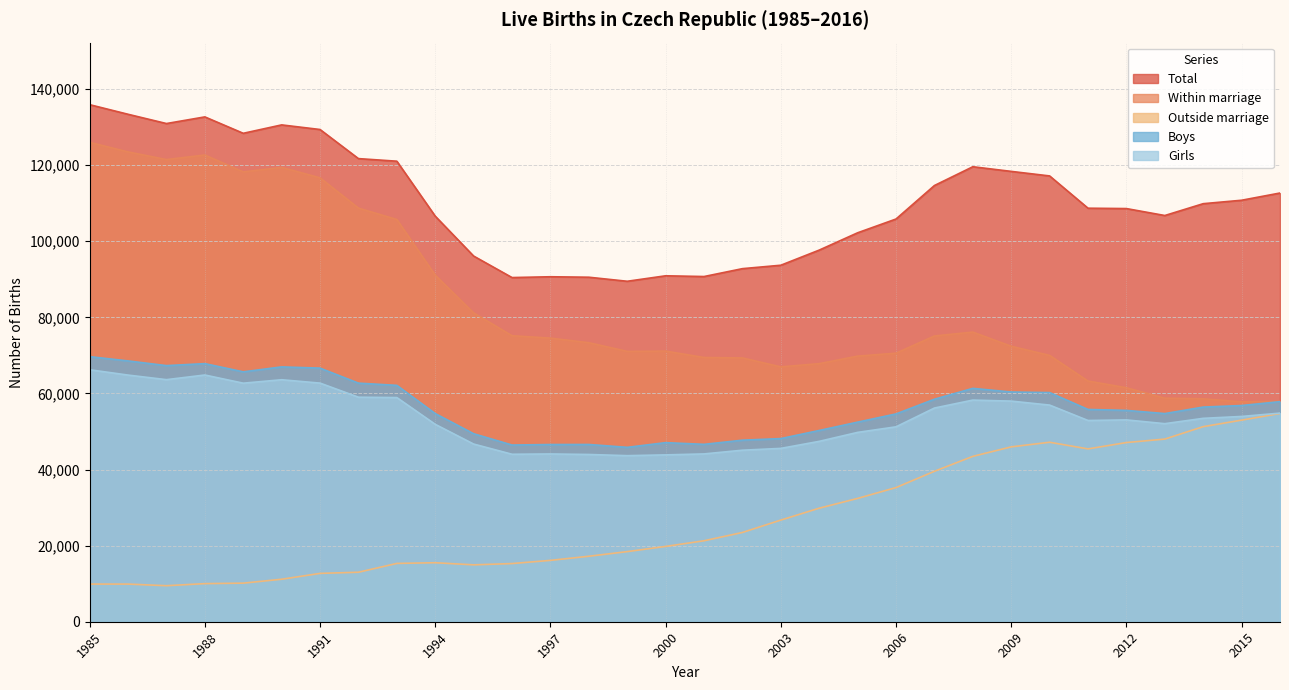

Reading left to right, extract all data points from this chart.

Total: 135881	133356	130921	132667	128356	130564	129354	121705	121025	106579	96097	90446	90657	90535	89471	90910	90715	92786	93685	97664	102211	105831	114632	119570	118348	117153	108673	108576	106751	109860	110764	112663
Within marriage: 125987	123464	121455	122653	118215	119397	116651	108697	105702	91072	81150	75158	74532	73326	71045	71118	69439	69327	66972	67825	69802	70572	75095	76113	72394	69989	63252	61488	58751	58593	57788	57930
Outside marriage: 9894	9892	9466	10014	10141	11167	12703	13008	15323	15507	14947	15288	16125	17209	18426	19792	21276	23459	26713	29839	32409	35259	39537	43457	45954	47164	45421	47088	48000	51267	52976	54733
Boys: 69662	68539	67305	67830	65669	66970	66644	62701	62115	54704	49405	46435	46570	46581	45829	47064	46616	47712	48131	50262	52453	54612	58475	61326	60368	60220	55789	55536	54702	56410	56817	57837
Girls: 66219	64817	63616	64837	62687	63594	62710	59004	58910	51875	46692	44011	44087	43954	43642	43846	44099	45074	45554	47402	49758	51219	56157	58244	57980	56933	52884	53040	52049	53450	53947	54826